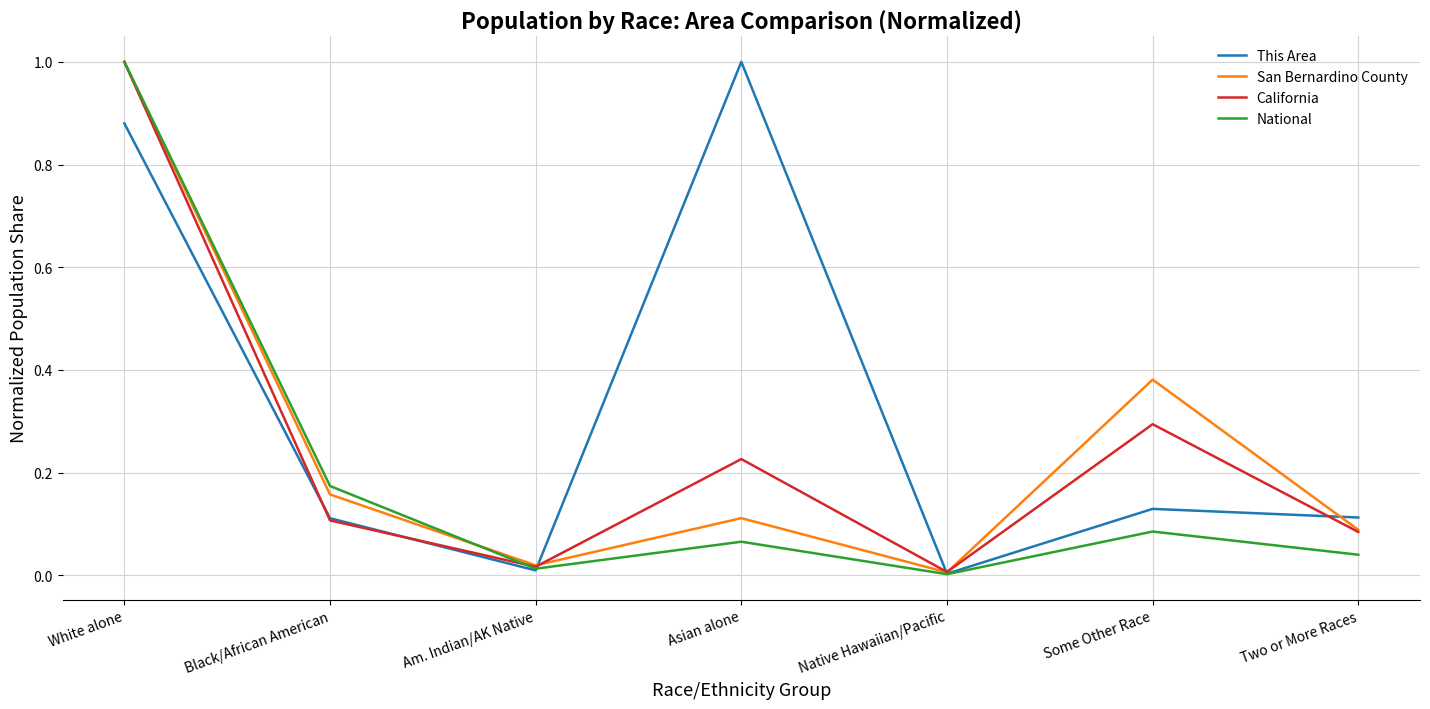

Does the chart display data point markers on the line(s)?

No